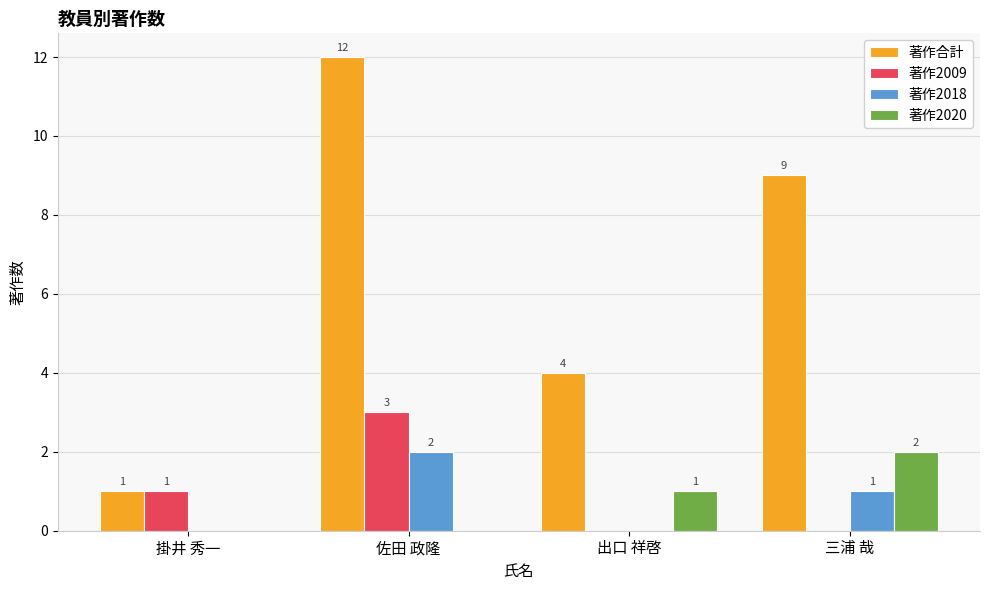

Is it true that 著作2009 equals 5 at 佐田 政隆?

False